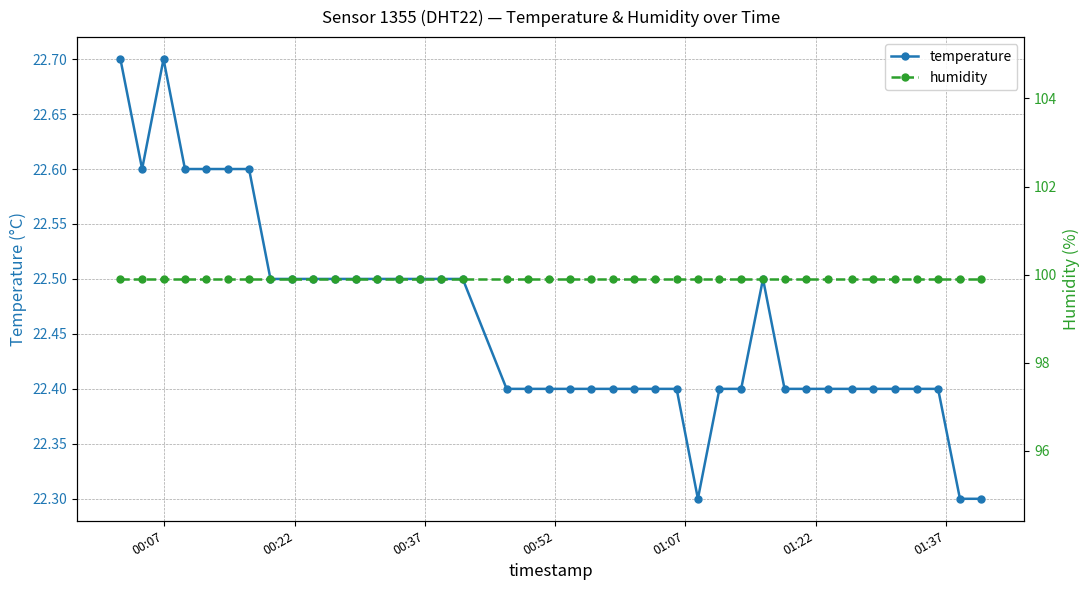

What are all the series names shown in the legend?

temperature, humidity